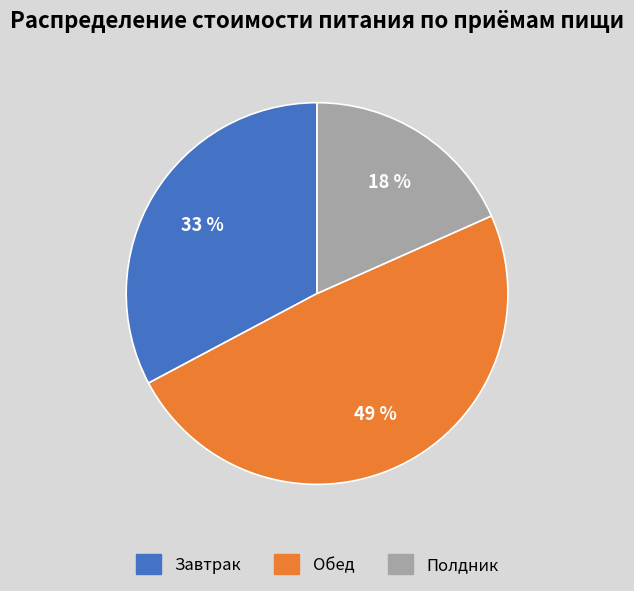

To the nearest percent, what is the combined percentage of Полдник and Завтрак?

51%